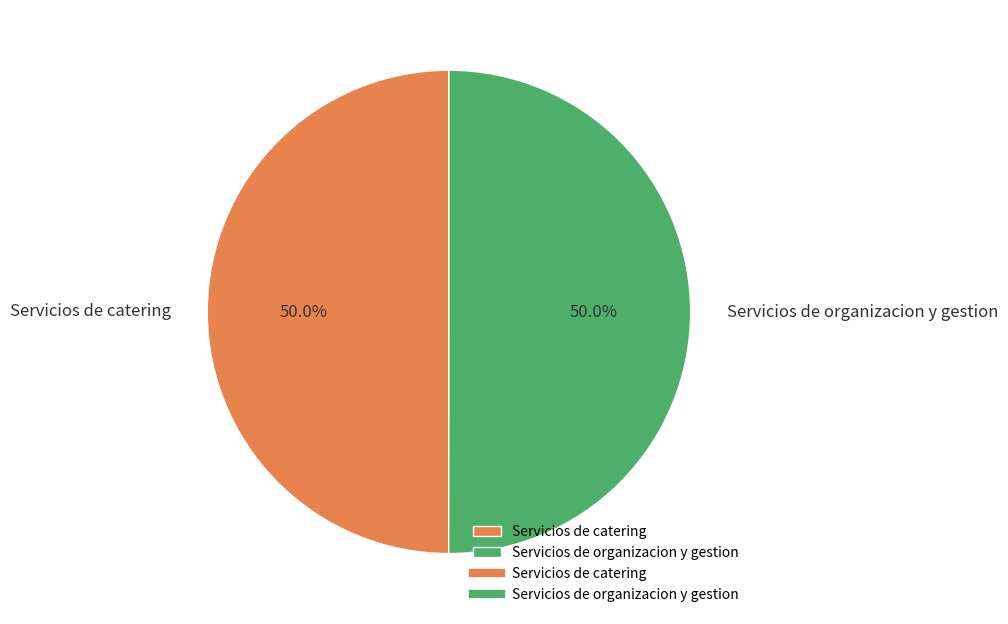

To the nearest percent, what portion does Servicios de organizacion y gestion represent?

50%